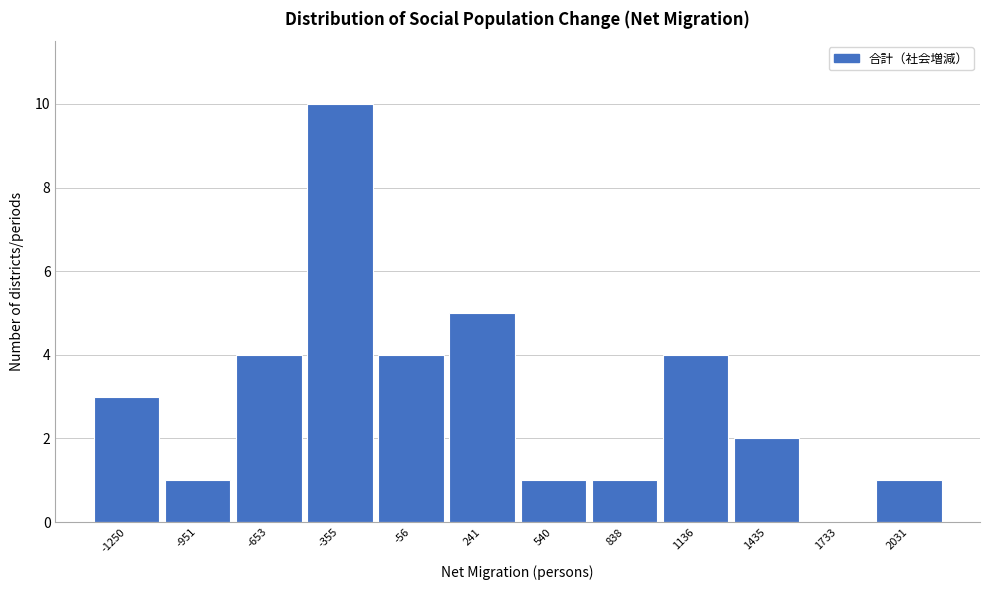

Reading left to right, what are all the values shown in this chart?

-1250=3	-951=1	-653=4	-355=10	-56=4	241=5	540=1	838=1	1136=4	1435=2	1733=0	2031=1